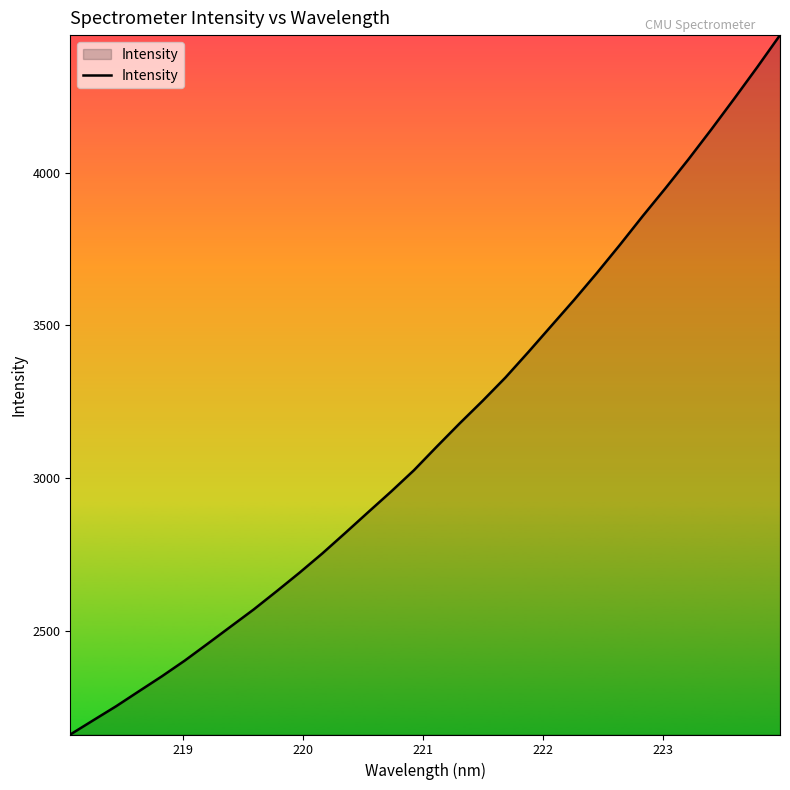

What is the difference between the maximum and minimum values?

2291.0